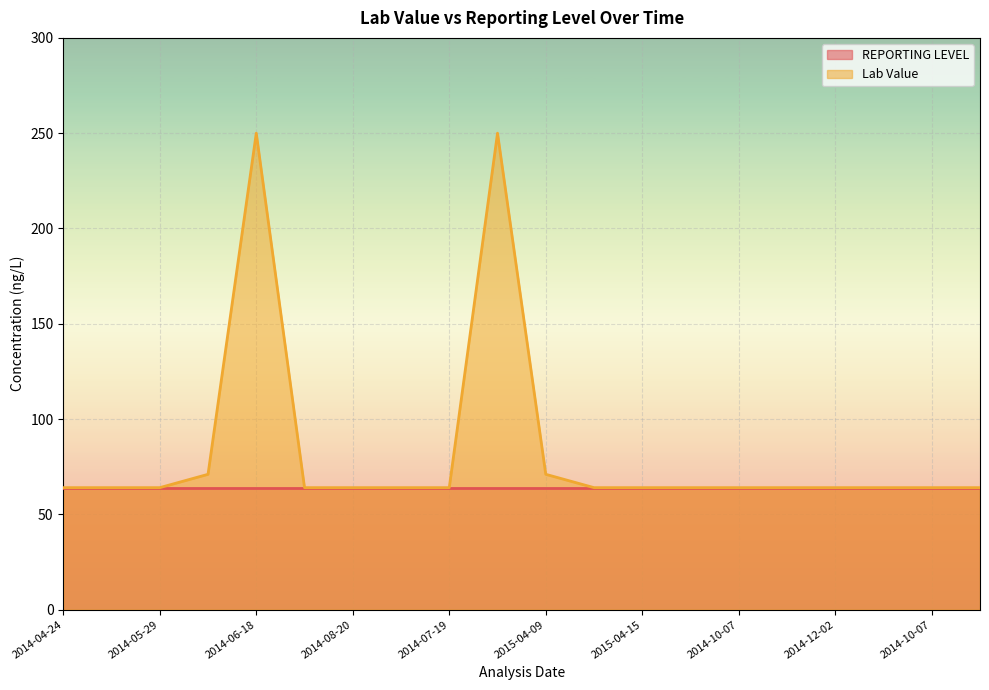

How many lines are shown in the chart?

2